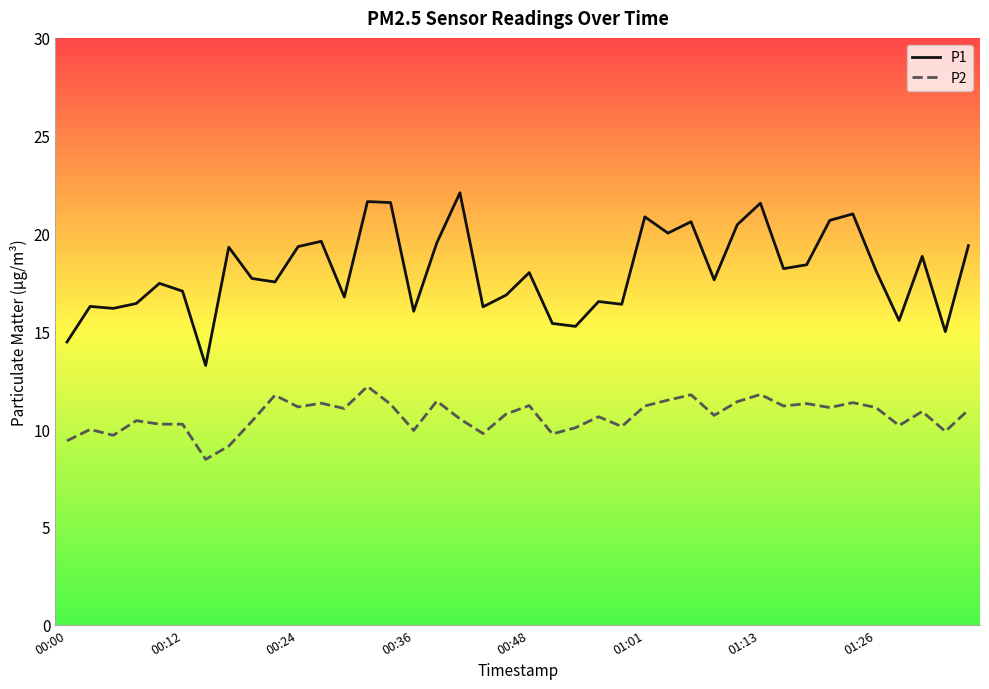

What are all the series names shown in the legend?

P1, P2